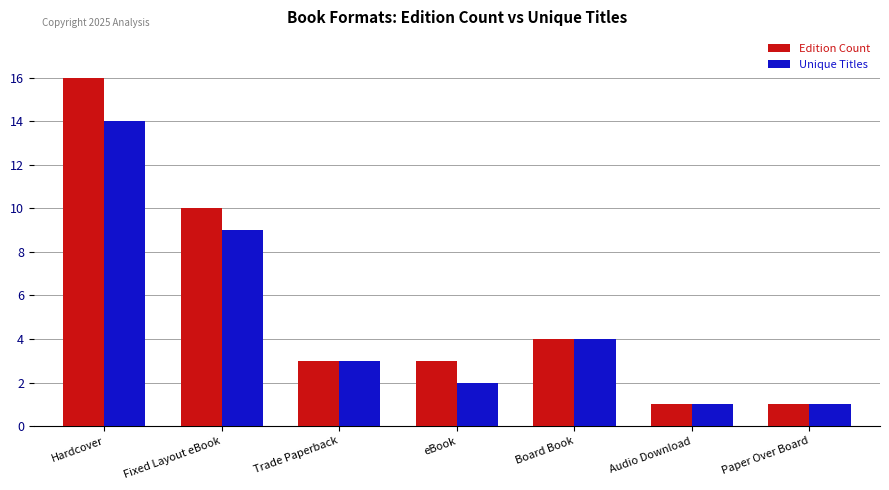

What is the total value across all series at Board Book?

8